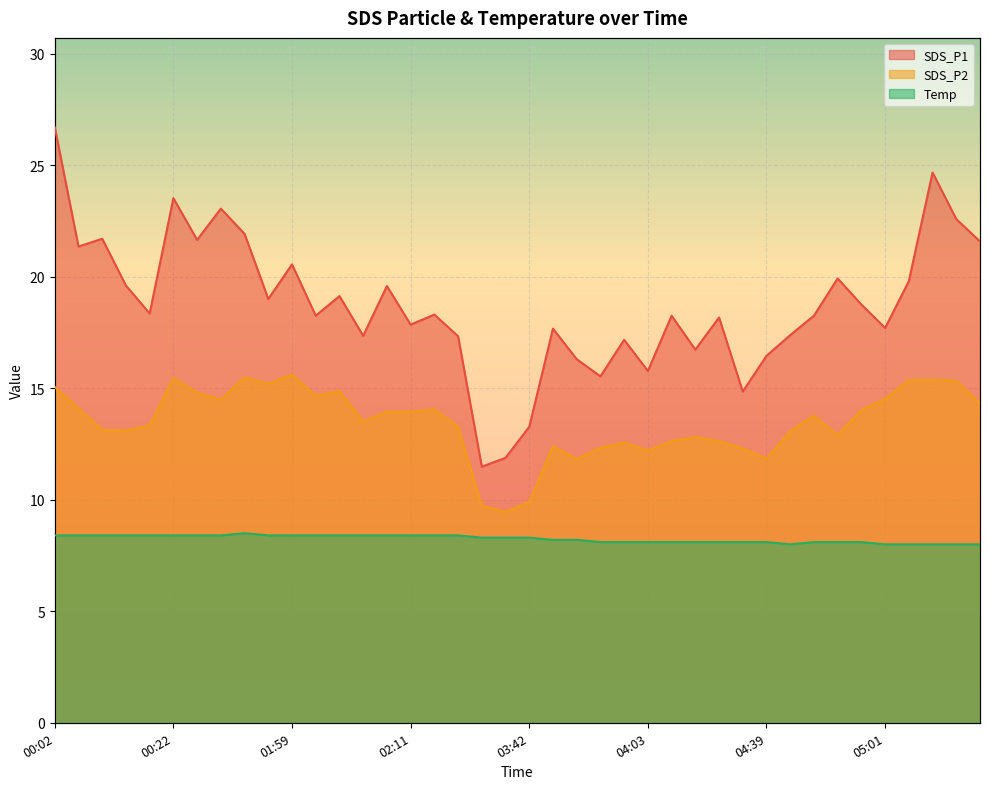

Reading left to right, extract all data points from this chart.

SDS_P1: 00:02=26.7	00:04=21.4	00:07=21.7	00:09=19.6	00:12=18.4	00:22=23.5	00:28=21.6	00:33=23.1	01:11=21.9	01:56=19.0	01:59=20.6	02:01=18.2	02:03=19.1	02:06=17.4	02:08=19.6	02:11=17.9	02:14=18.3	02:17=17.3	03:18=11.5	03:20=11.9	03:42=13.3	03:47=17.7	03:56=16.3	03:58=15.5	04:00=17.2	04:03=15.8	04:05=18.2	04:08=16.7	04:10=18.2	04:37=14.8	04:39=16.4	04:42=17.4	04:50=18.2	04:53=19.9	04:58=18.8	05:01=17.7	05:04=19.8	05:28=24.7	05:30=22.6	05:33=21.6
SDS_P2: 00:02=15.1	00:04=14.1	00:07=13.1	00:09=13.1	00:12=13.3	00:22=15.4	00:28=14.8	00:33=14.5	01:11=15.5	01:56=15.2	01:59=15.6	02:01=14.7	02:03=14.9	02:06=13.5	02:08=13.9	02:11=13.9	02:14=14.1	02:17=13.3	03:18=9.7	03:20=9.4	03:42=9.9	03:47=12.4	03:56=11.8	03:58=12.3	04:00=12.6	04:03=12.2	04:05=12.6	04:08=12.8	04:10=12.6	04:37=12.3	04:39=11.8	04:42=13.1	04:50=13.8	04:53=12.9	04:58=14.0	05:01=14.5	05:04=15.3	05:28=15.4	05:30=15.3	05:33=14.3
Temp: 00:02=8.4	00:04=8.4	00:07=8.4	00:09=8.4	00:12=8.4	00:22=8.4	00:28=8.4	00:33=8.4	01:11=8.5	01:56=8.4	01:59=8.4	02:01=8.4	02:03=8.4	02:06=8.4	02:08=8.4	02:11=8.4	02:14=8.4	02:17=8.4	03:18=8.3	03:20=8.3	03:42=8.3	03:47=8.2	03:56=8.2	03:58=8.1	04:00=8.1	04:03=8.1	04:05=8.1	04:08=8.1	04:10=8.1	04:37=8.1	04:39=8.1	04:42=8.0	04:50=8.1	04:53=8.1	04:58=8.1	05:01=8.0	05:04=8.0	05:28=8.0	05:30=8.0	05:33=8.0